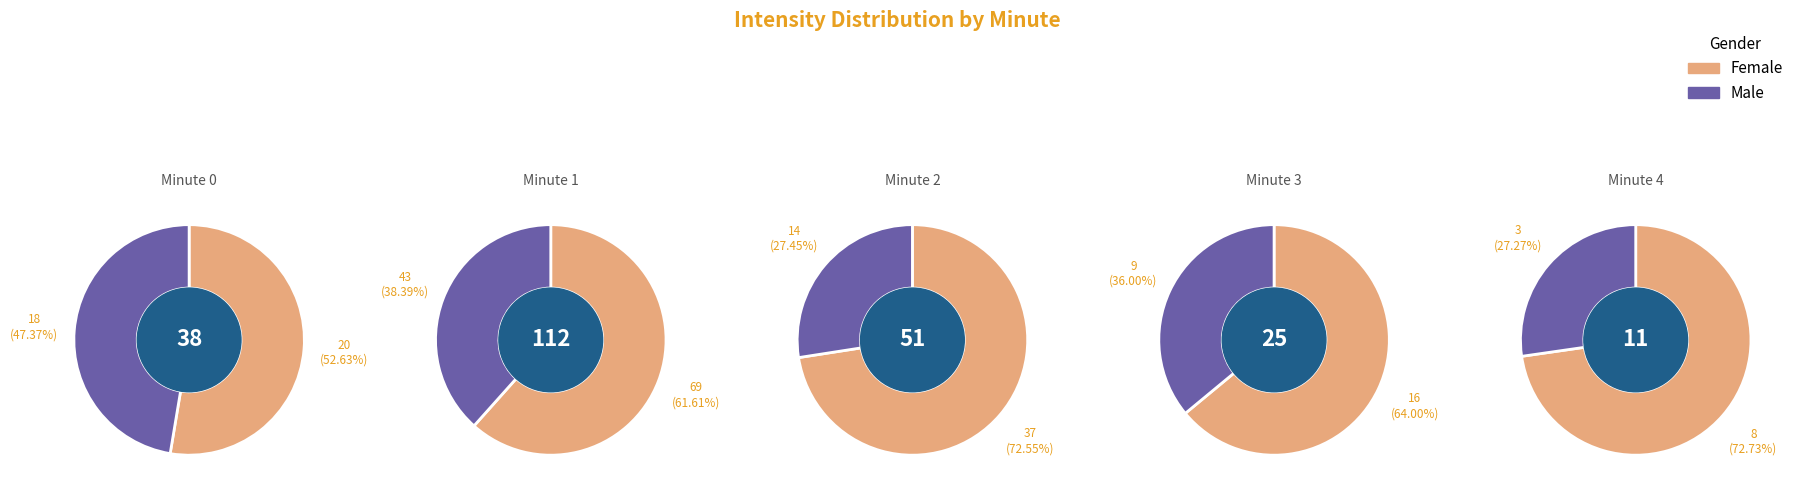

Do minute 2 and minute 1 together represent more than half of the pie?

Yes